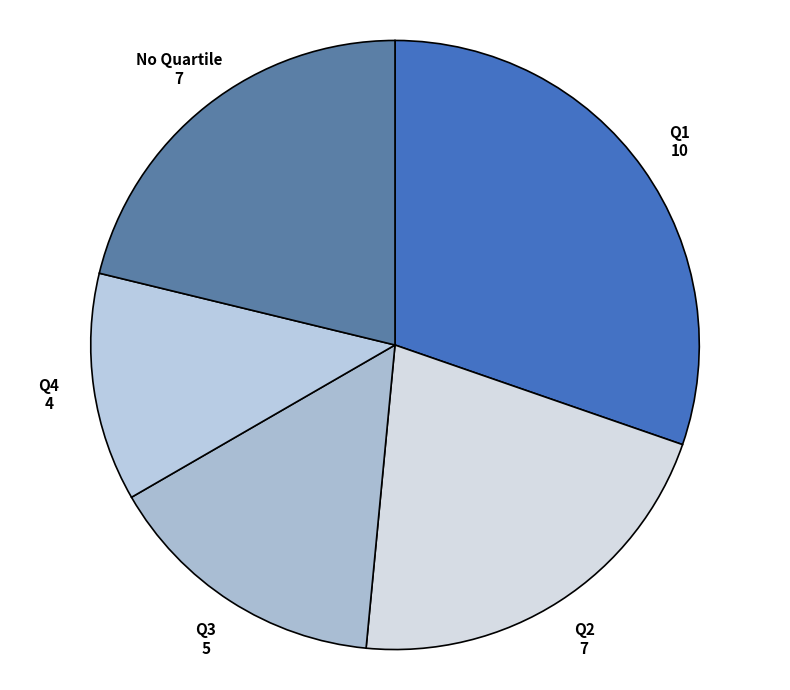

Is Q1 the majority of the pie?

No